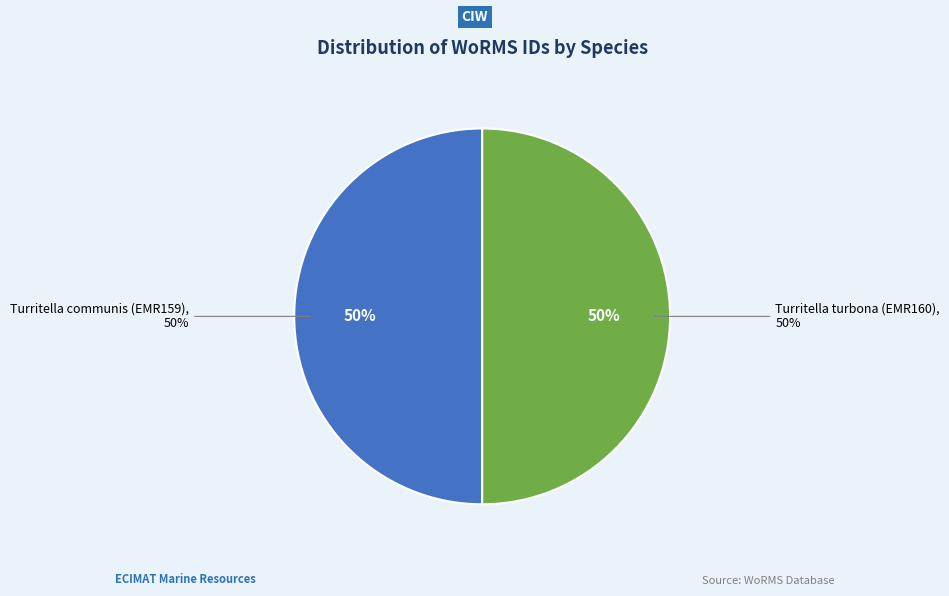

How many slices are in this pie chart?

2